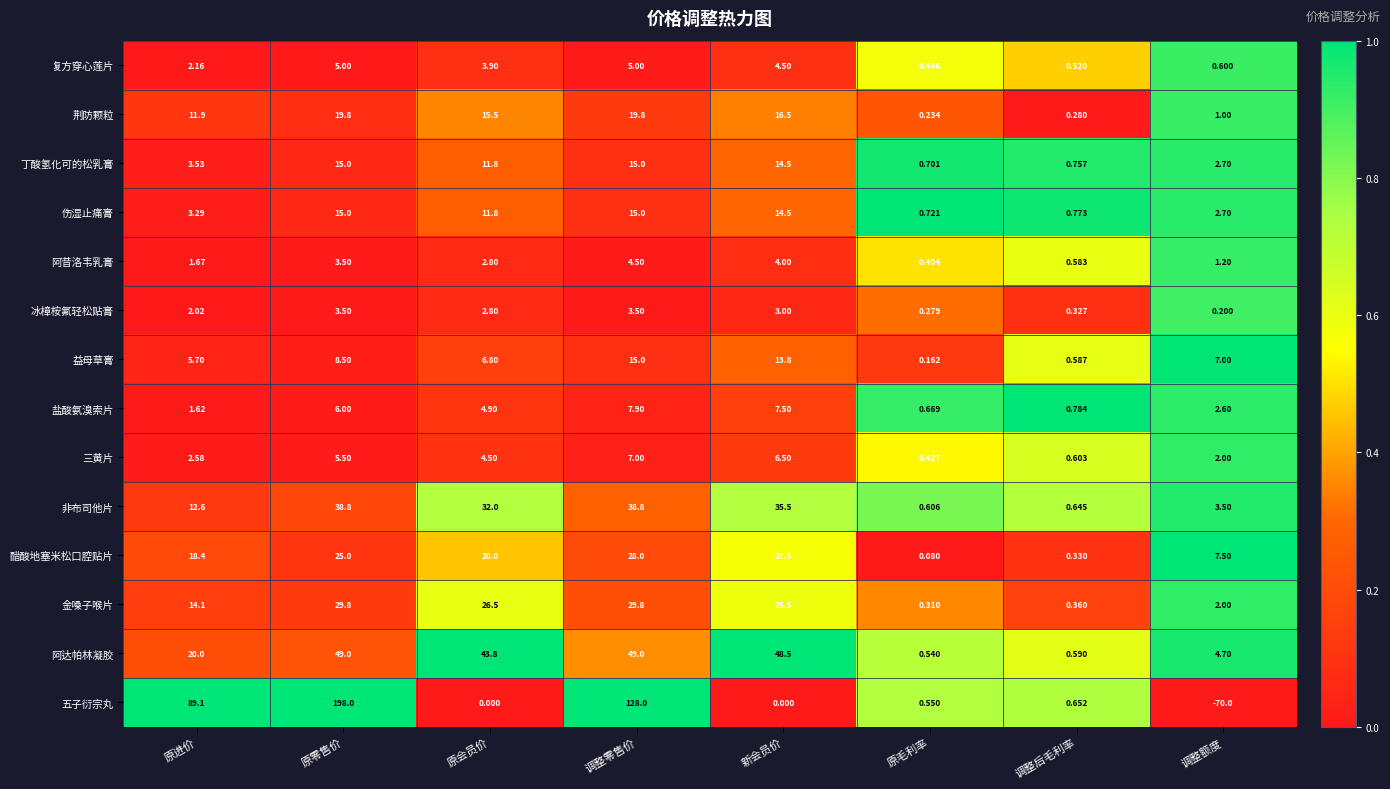

At which category does the chart reach its peak across all series?

原零售价